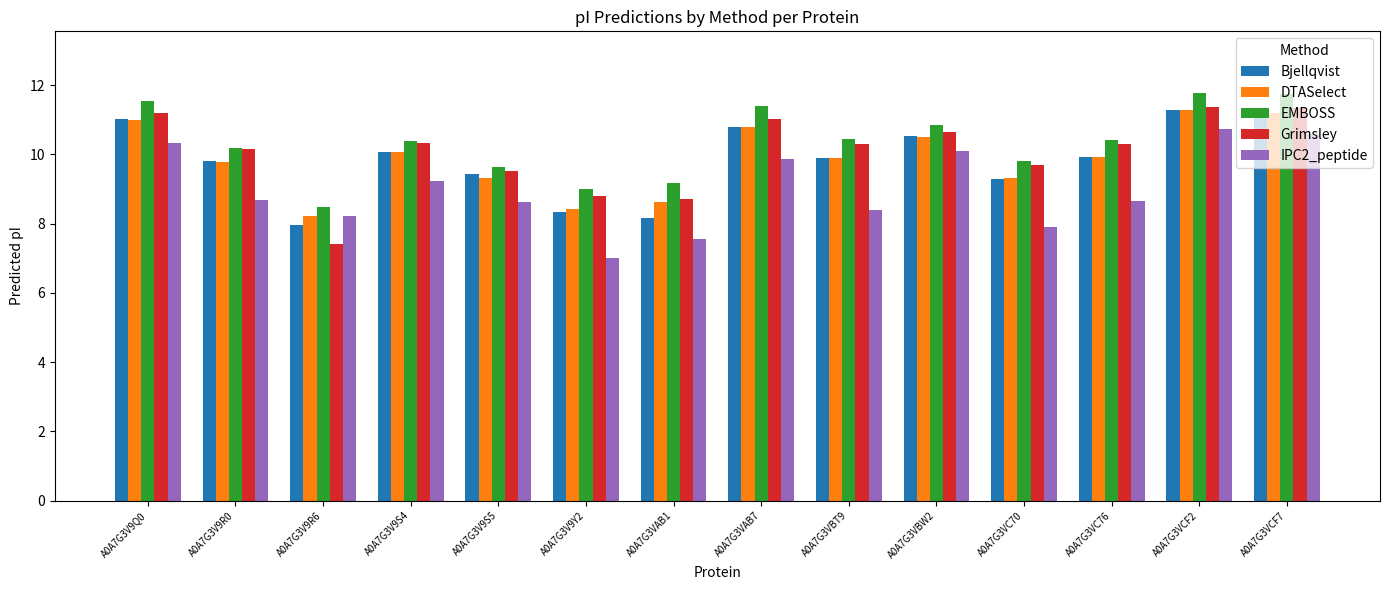

Which series has the widest spread of values?

Grimsley